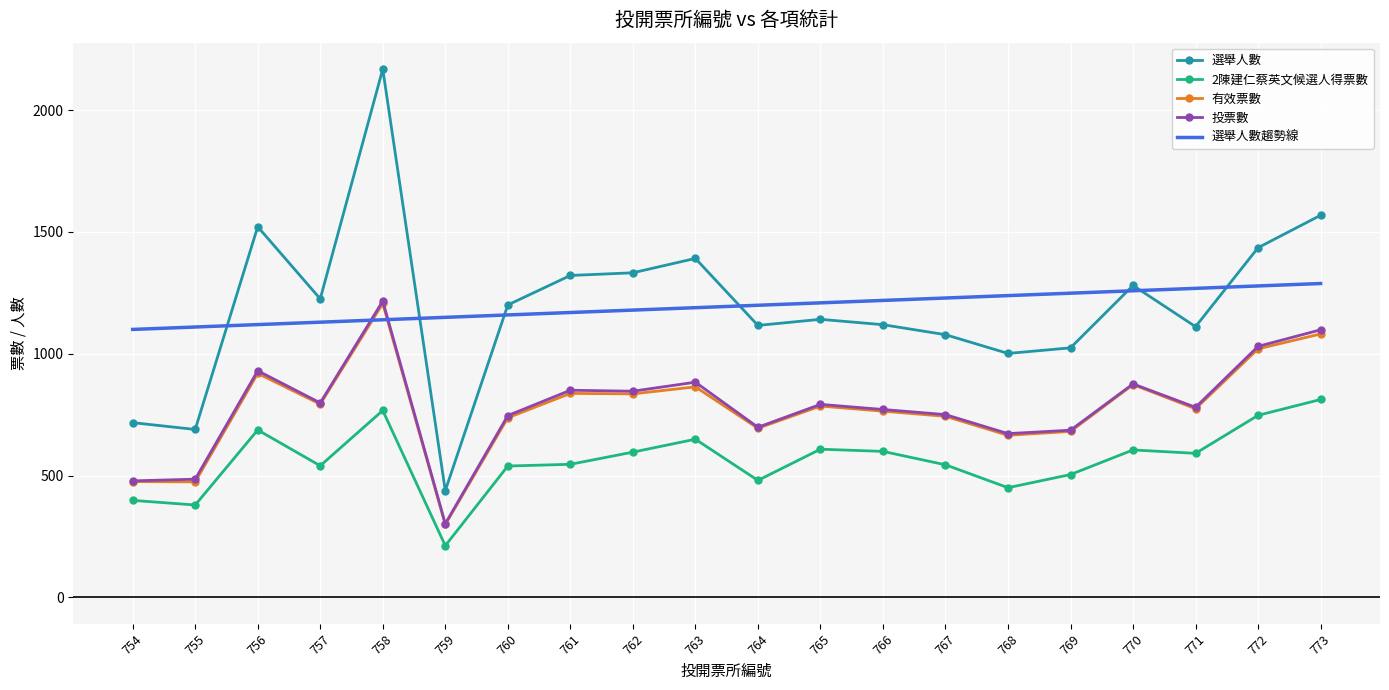

Where do 選舉人數趨勢線 and 有效票數 first cross each other?

757 and 758